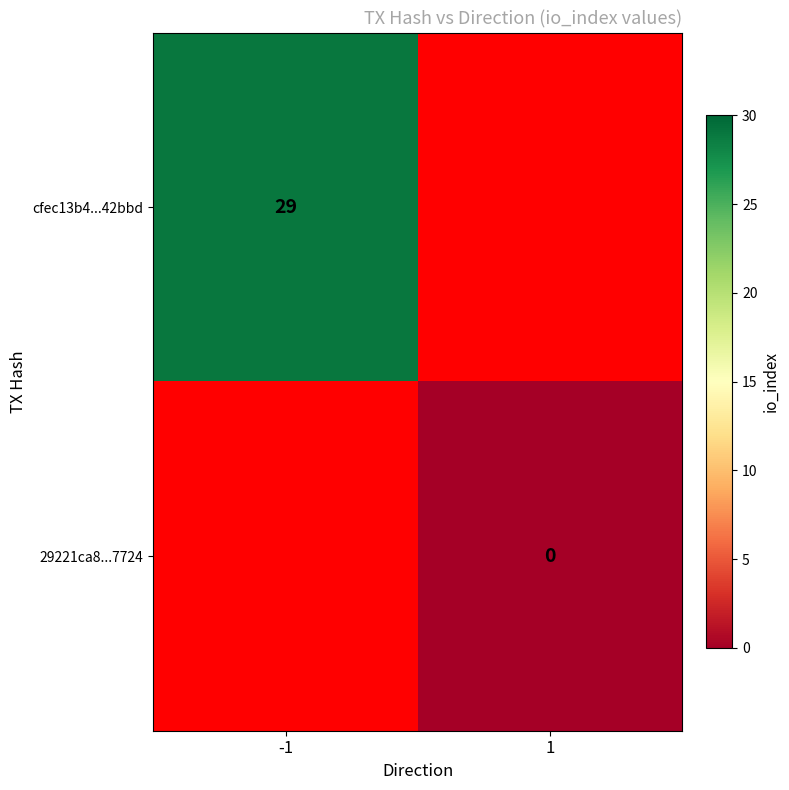

True or false: cfec13b4...42bbd has a value of 29 at -1.

True